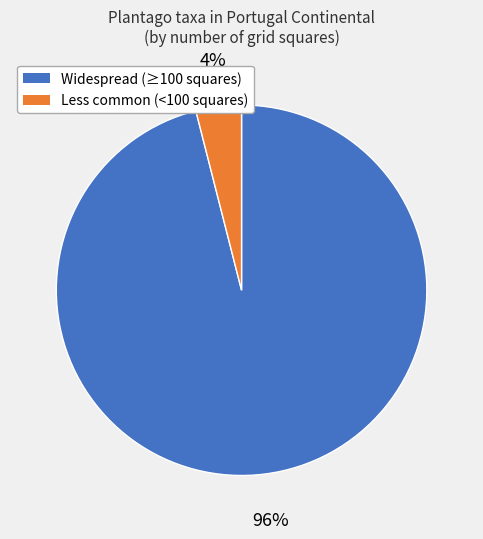

True or false: Less common (<100 squares) accounts for 4% of the total.

True